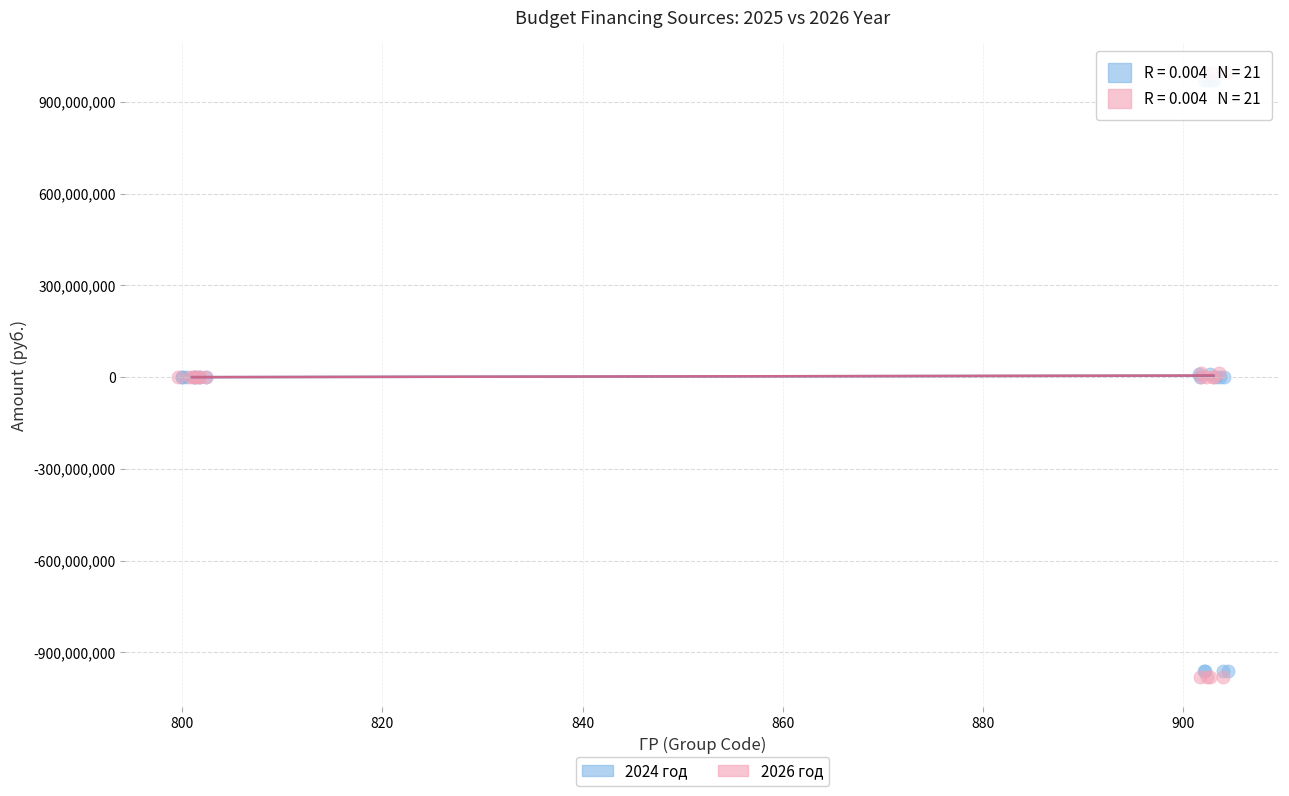

Which series has the widest spread of Y values?

2026 год